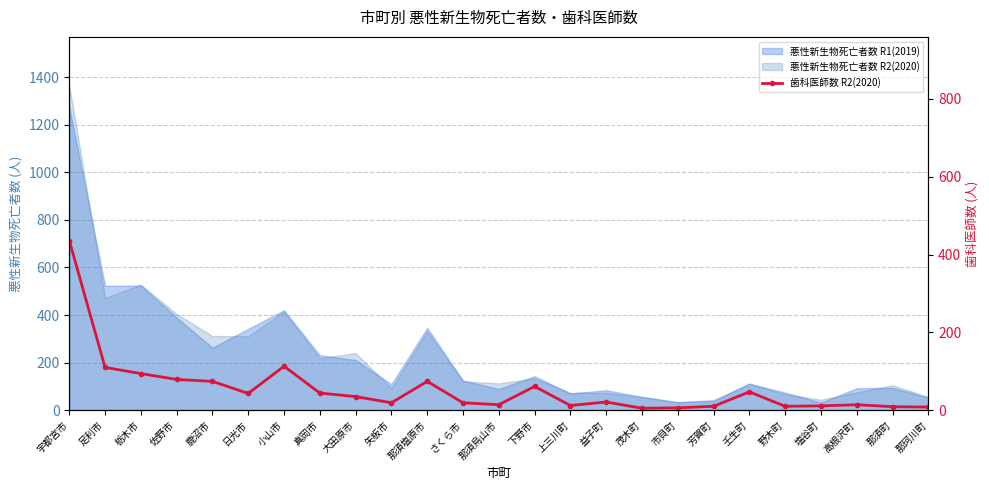

The chart shows a value of 13 at 野木町. True or false?

False